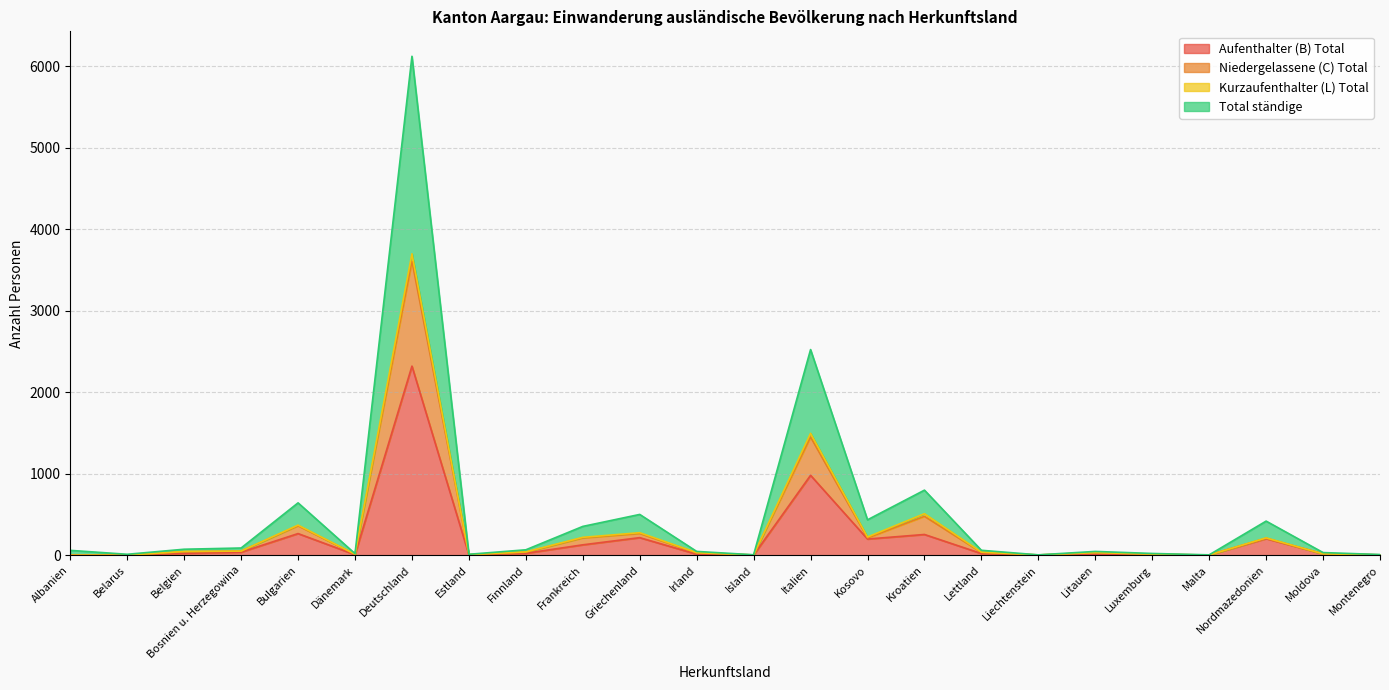

How many positive values does the Niedergelassene (C) Total series have?

22